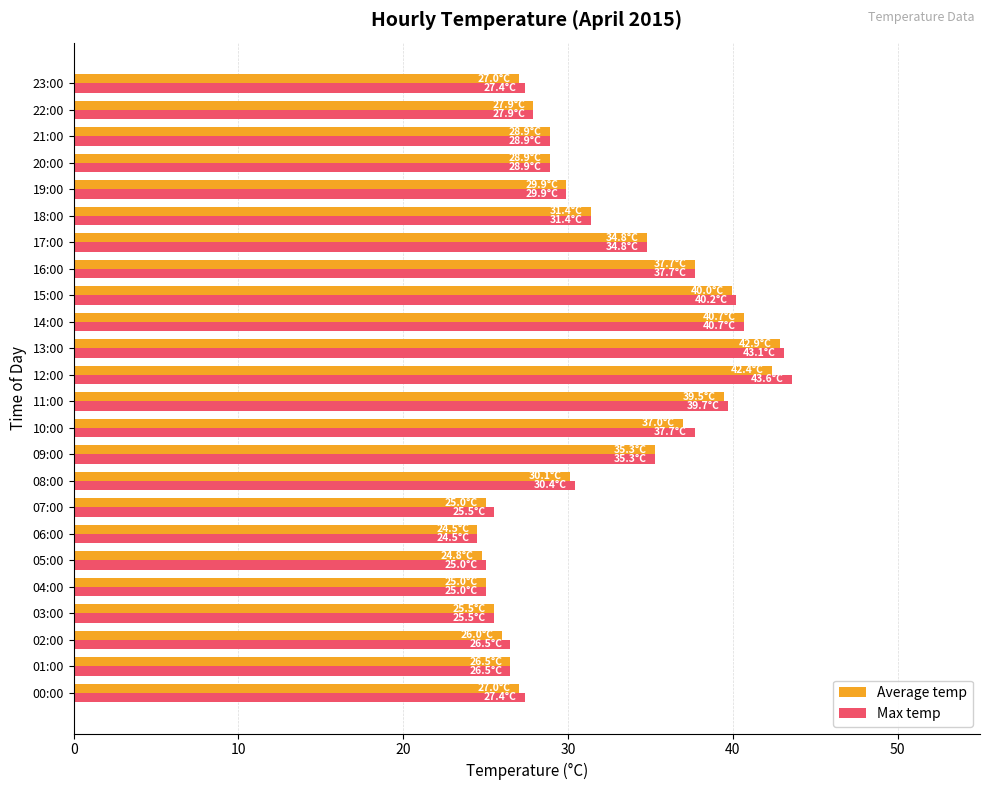

Is it true that Max temp equals 69.8 at 15:00?

False